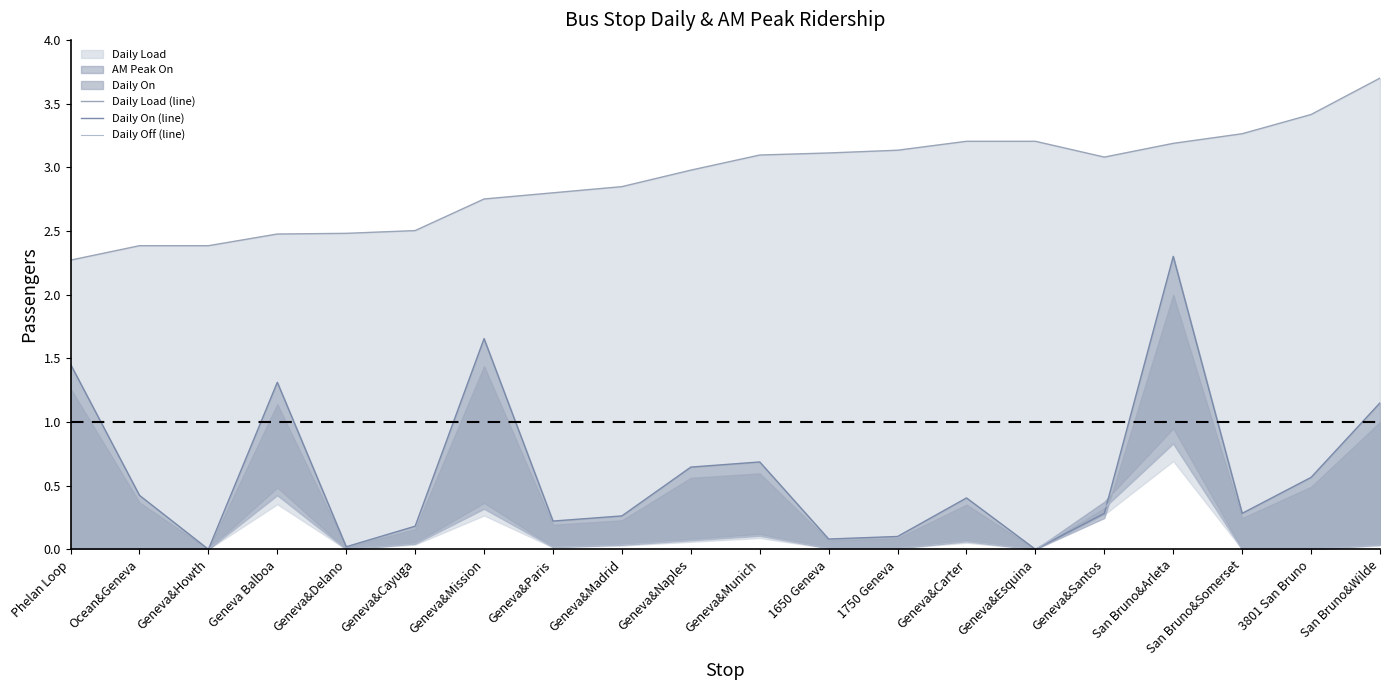

Rank the categories by Daily On (line) value from lowest to highest.

Geneva&Howth, Geneva&Esquina, Geneva&Delano, 1650 Geneva, 1750 Geneva, Geneva&Cayuga, Geneva&Paris, Geneva&Madrid, Geneva&Santos, San Bruno&Somerset, Geneva&Carter, Ocean&Geneva, 3801 San Bruno, Geneva&Naples, Geneva&Munich, San Bruno&Wilde, Geneva Balboa, Phelan Loop, Geneva&Mission, San Bruno&Arleta